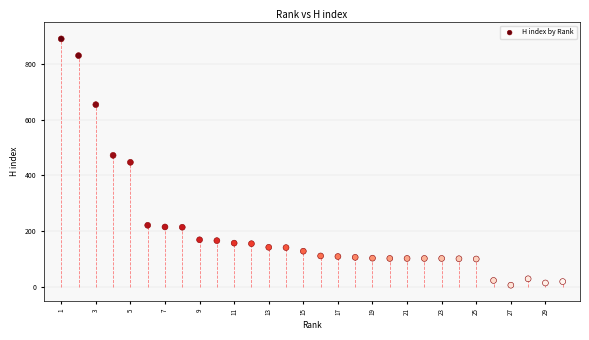

What is the range of Y values (max minus min)?

884